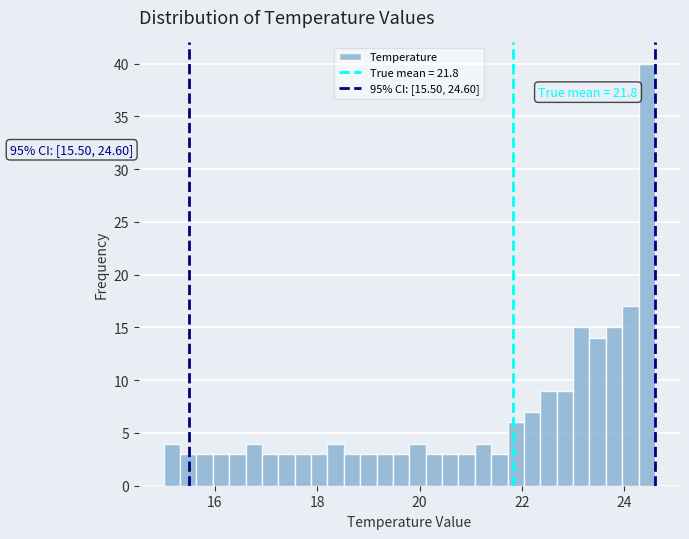

Around what value on the x-axis is the tallest bar? Give the approximate position of its centre, as read against the axis.

24.4